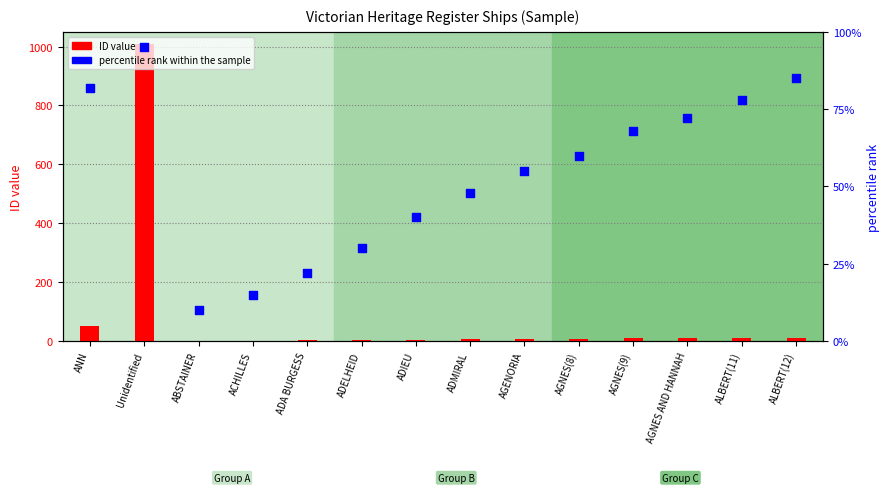

At how many categories does at least one series exceed 820?

1